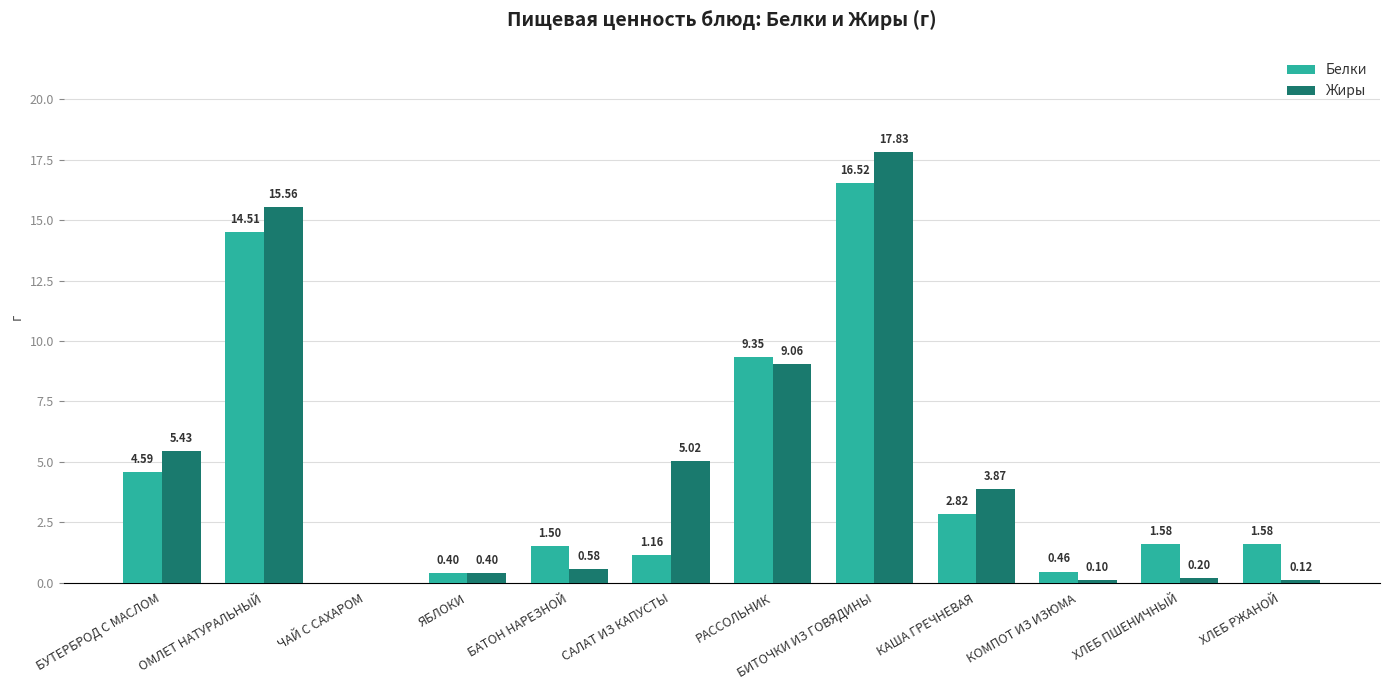

What is the sum of all Белки values?

54.5